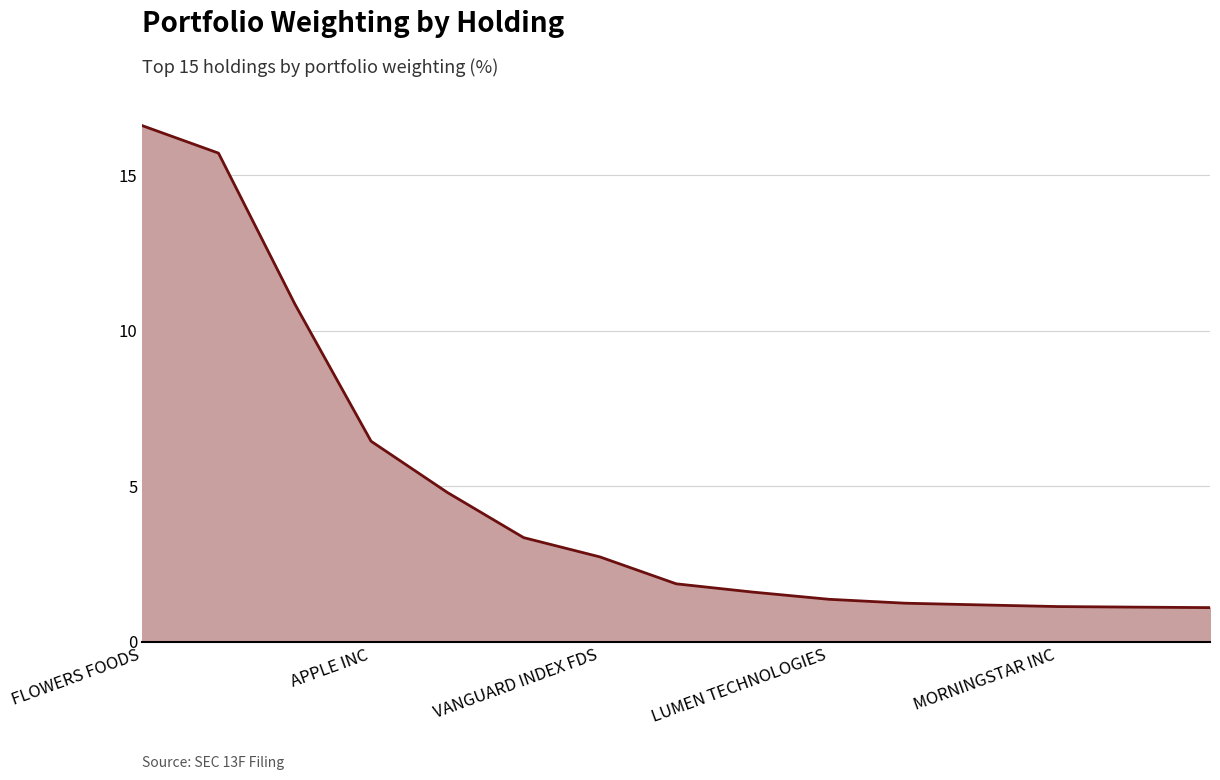

Count the number of data series in this chart.

1